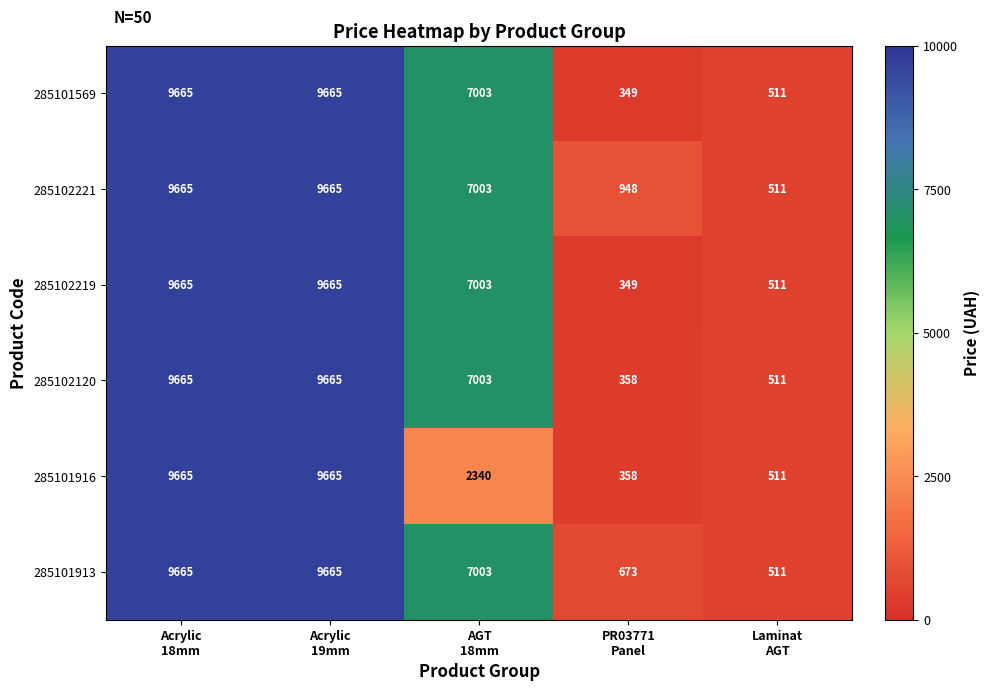

Reading right to left, transcribe all the data shown in this chart.

285101569: 511	349	7003	9665	9665
285102221: 511	948	7003	9665	9665
285102219: 511	349	7003	9665	9665
285102120: 511	358	7003	9665	9665
285101916: 511	358	2340	9665	9665
285101913: 511	673	7003	9665	9665